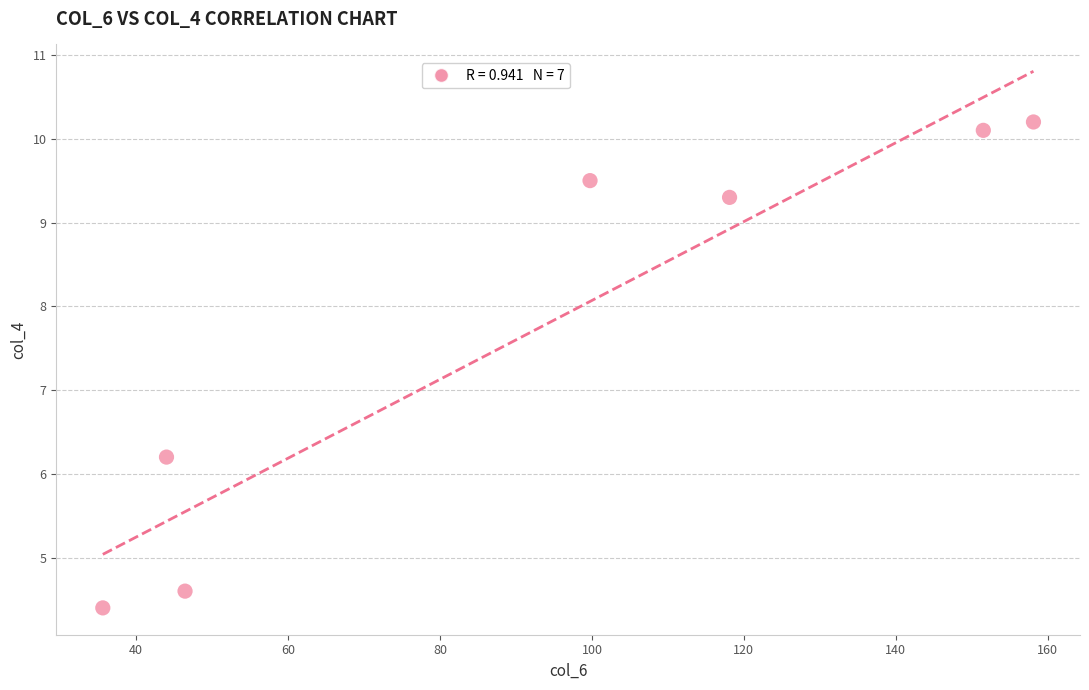

What Y value in the scatter plot is closest to 7?

6.2